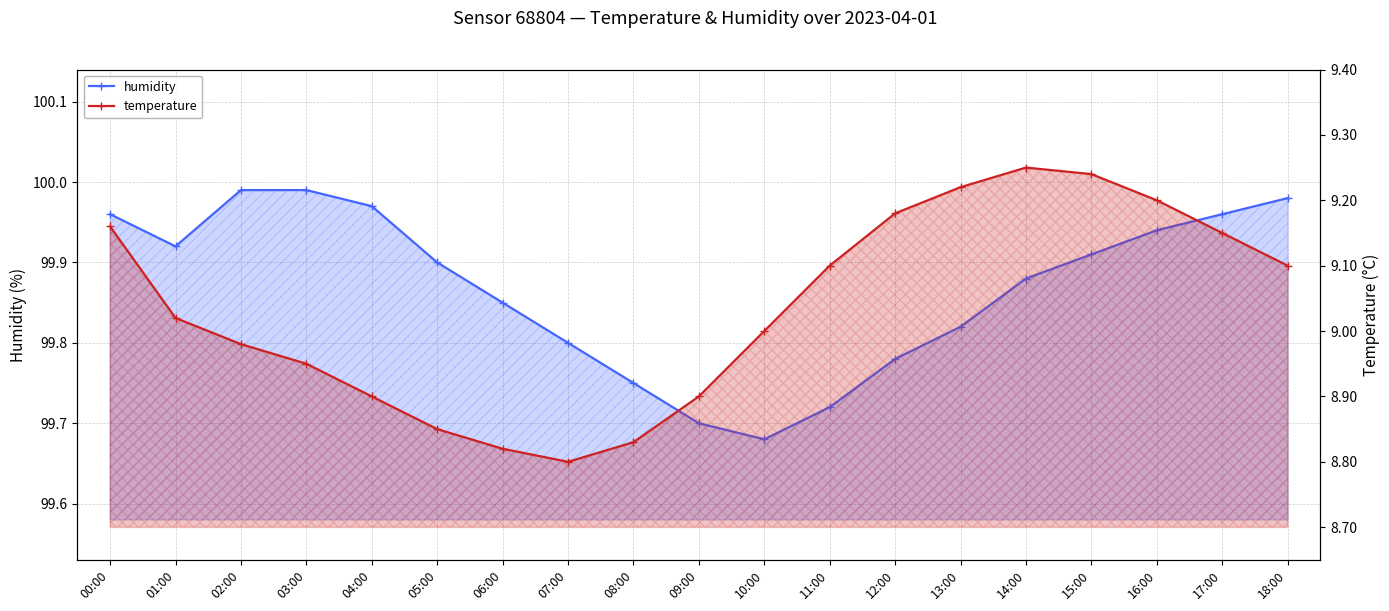

What is the label of the 19th point from the right?

00:00